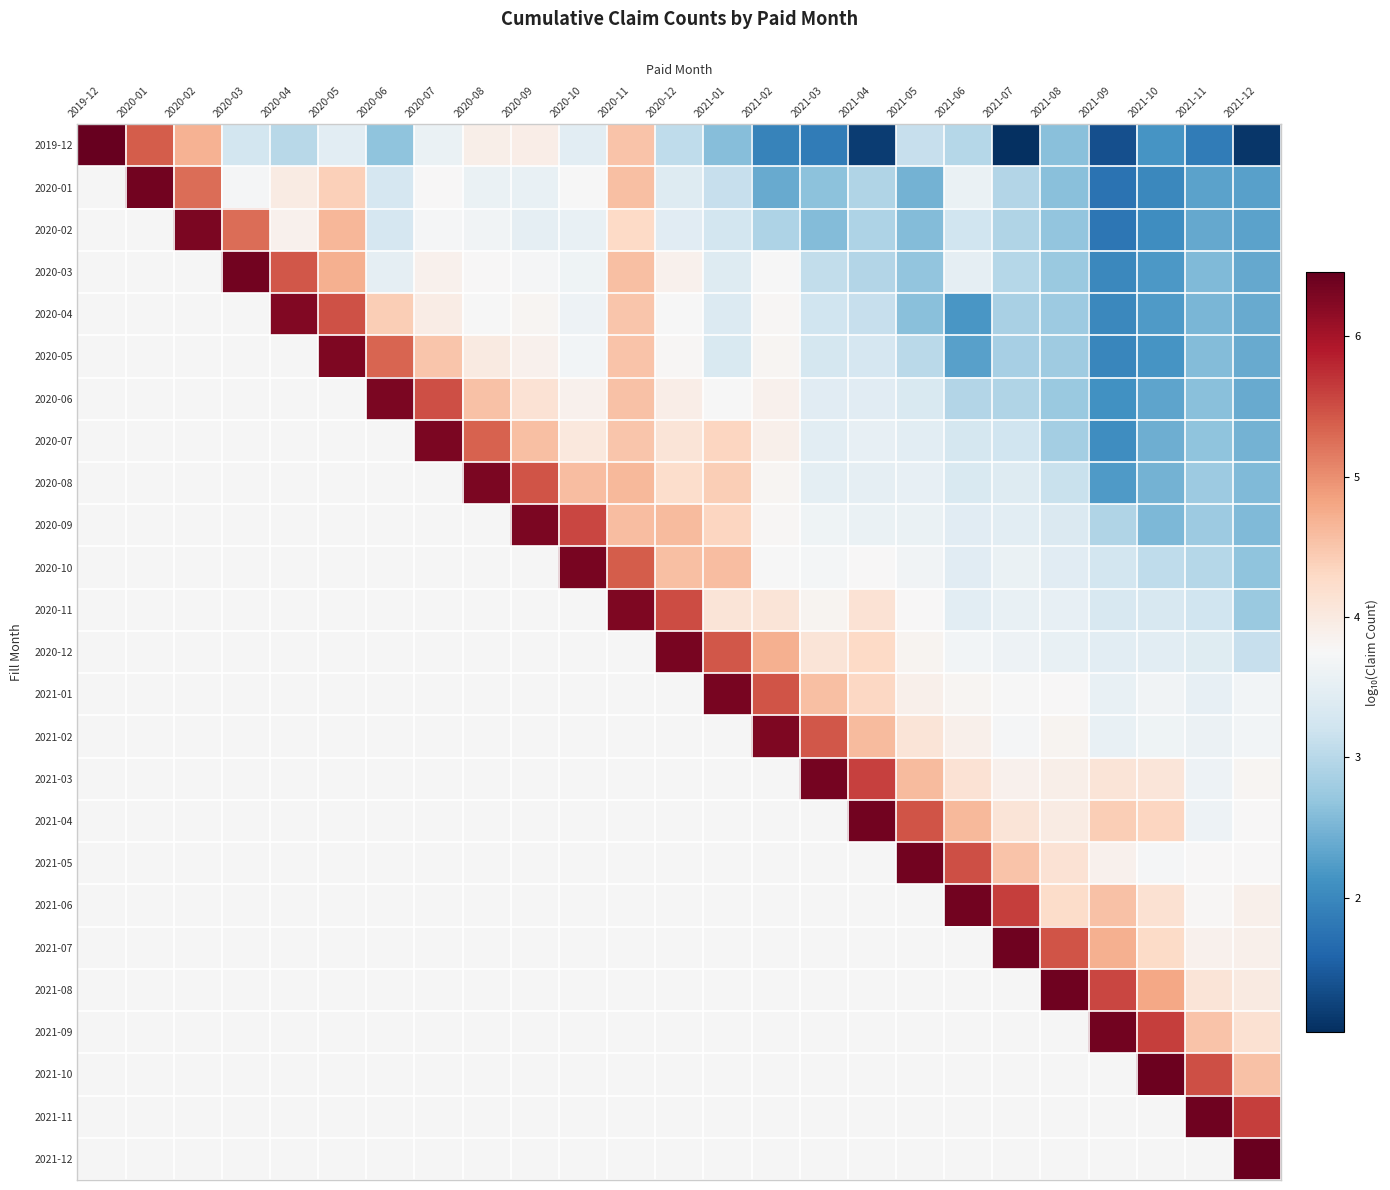

Which series has the largest total across all categories?

2019-12